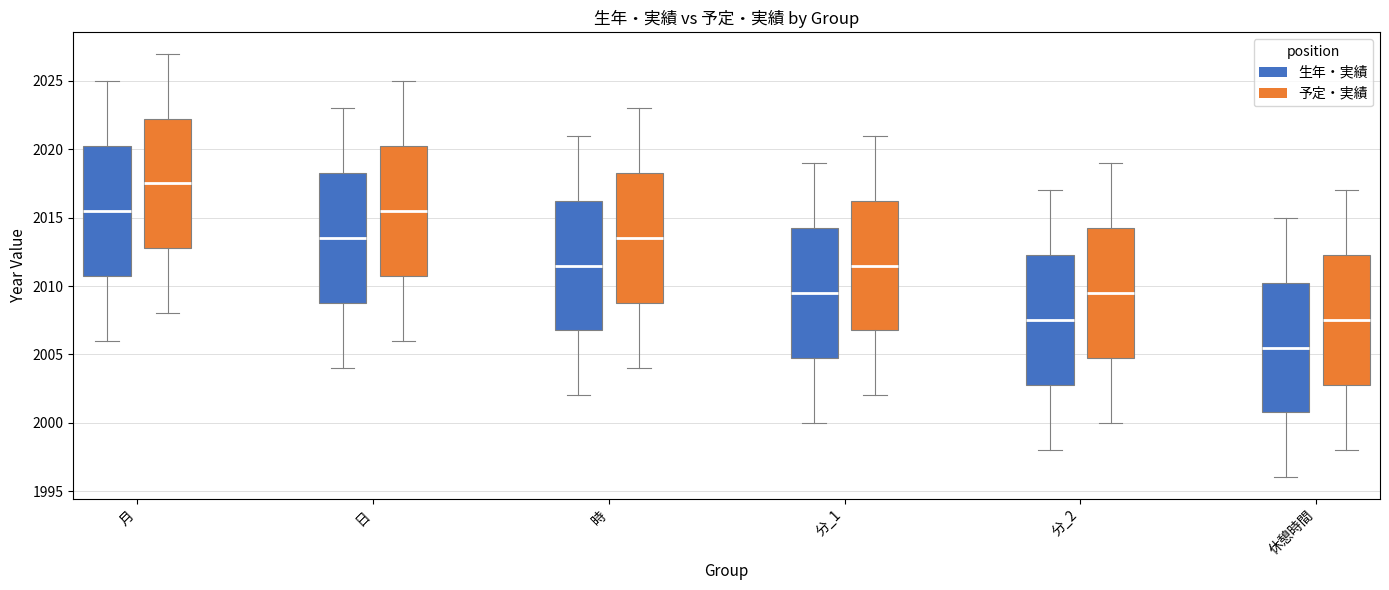

Where is the upper edge of the box for 時 (生年・実績) on the y-axis? The values are not printed on the chart, so give them approximately, as read against the axis.

2016.5